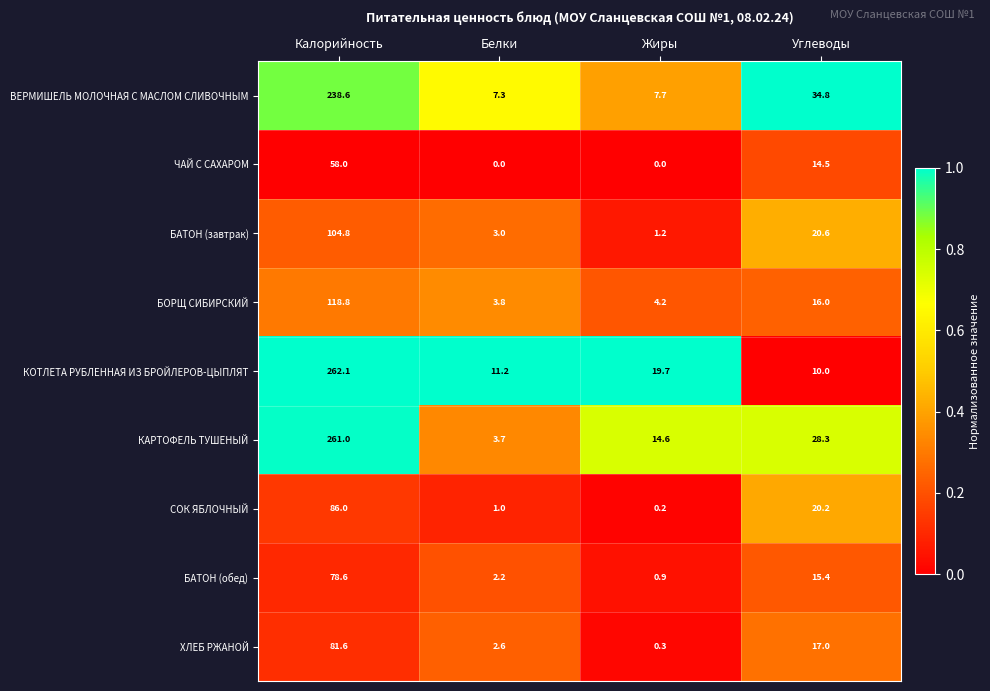

At which category does the chart reach its peak across all series?

Калорийность